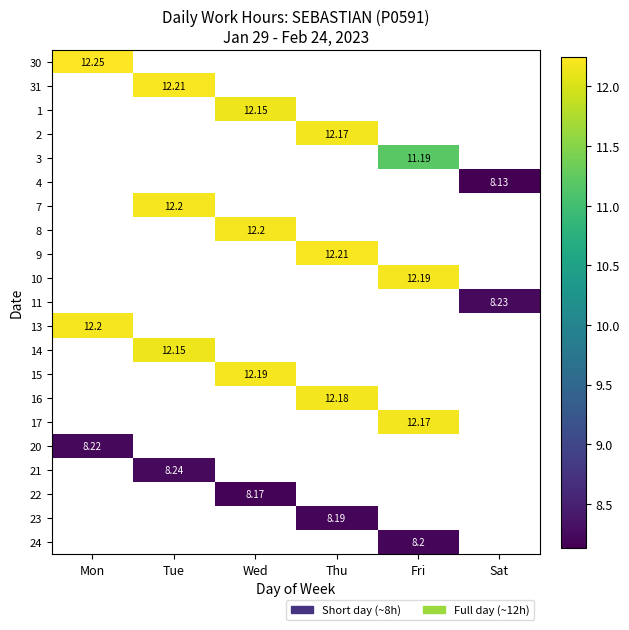

Where is 13 nearest to the value 12?

Mon